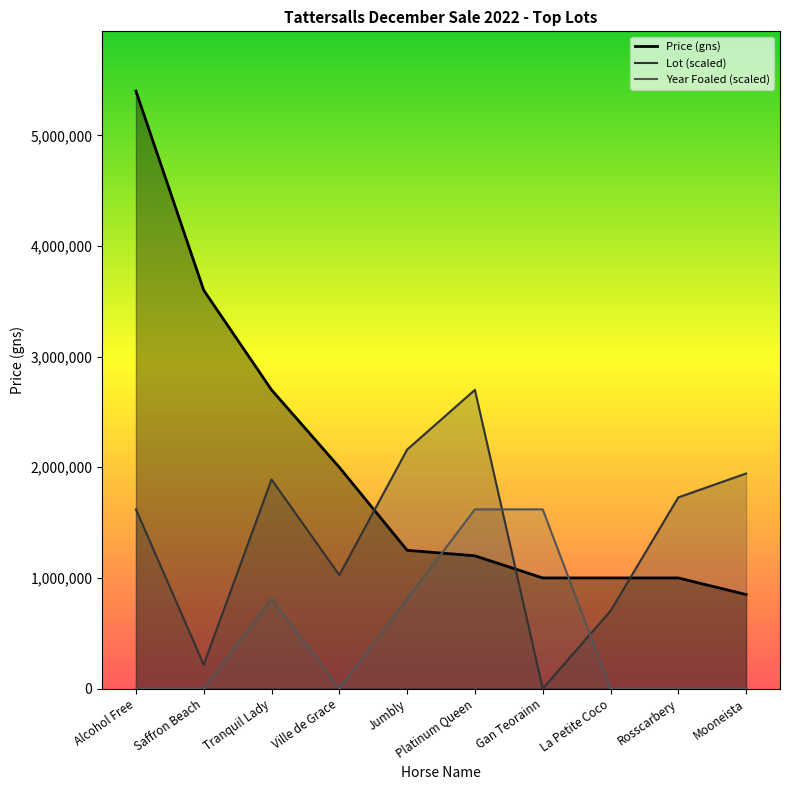

After their last crossing, which series has the higher values: Lot or Year Foaled?

Lot